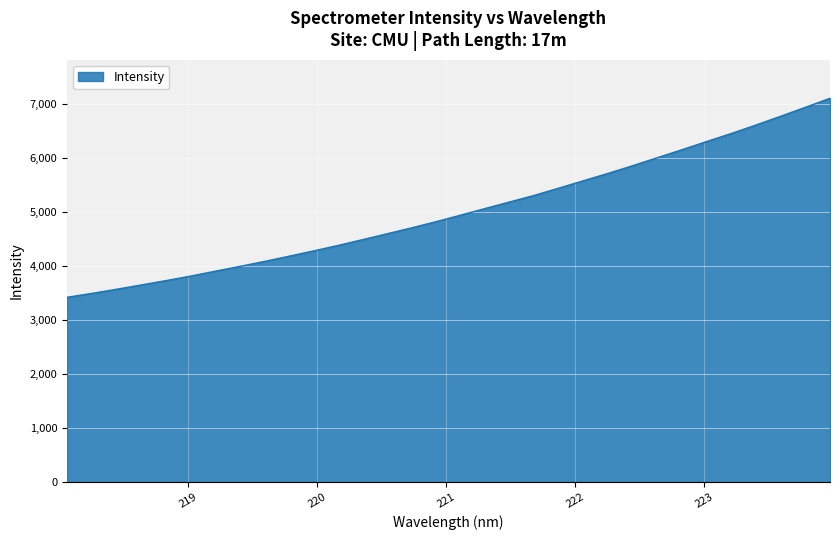

What is the greatest value displayed?

7102.5